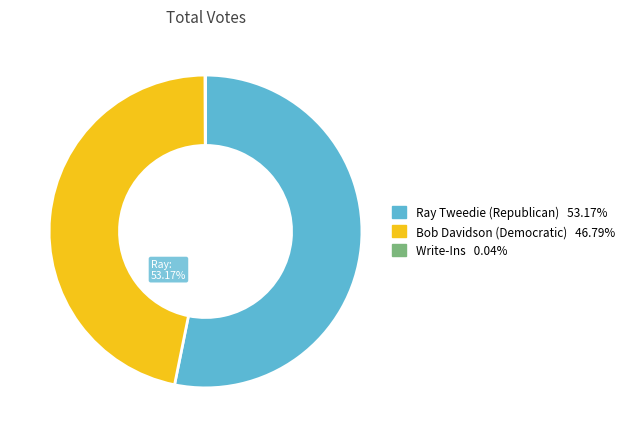

Is there any slice that represents more than half of the pie?

Yes